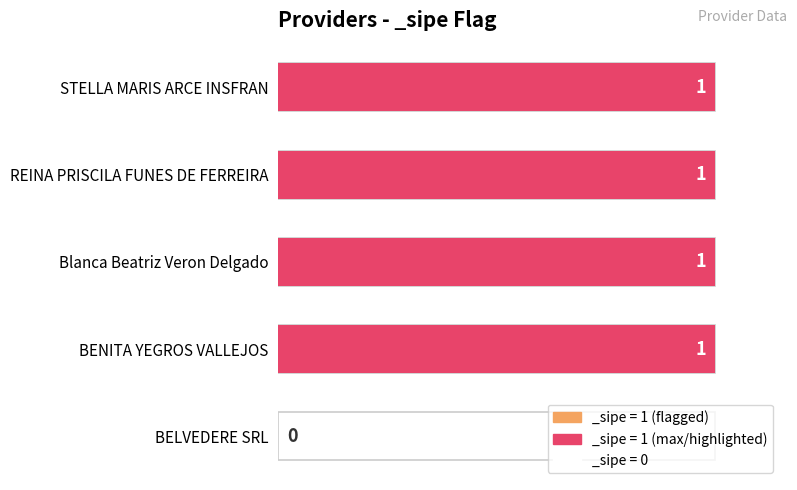

Is it true that the value at Blanca Beatriz Veron Delgado is 1?

True